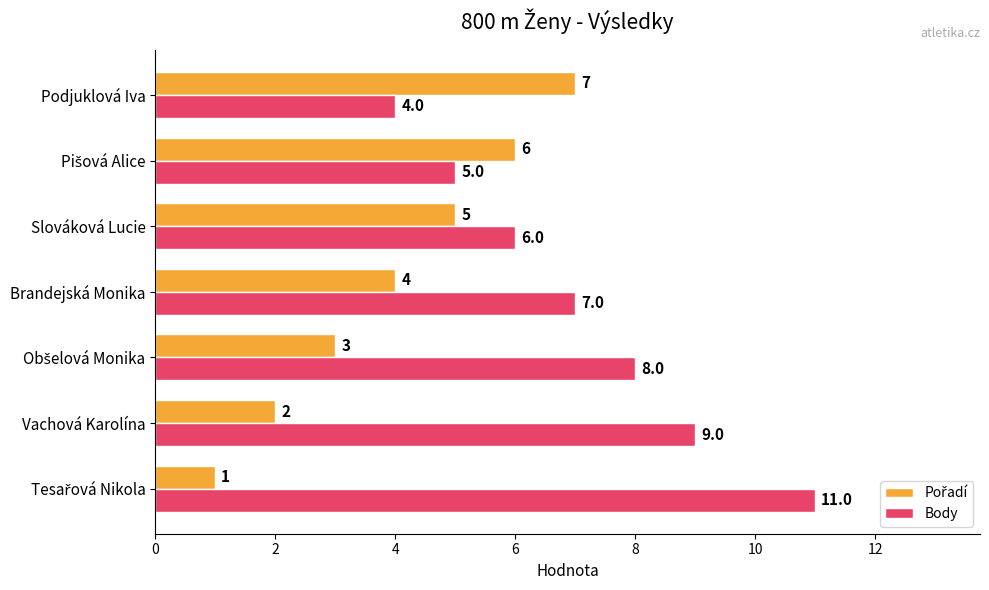

What is the total value across all series at Vachová Karolína?

11